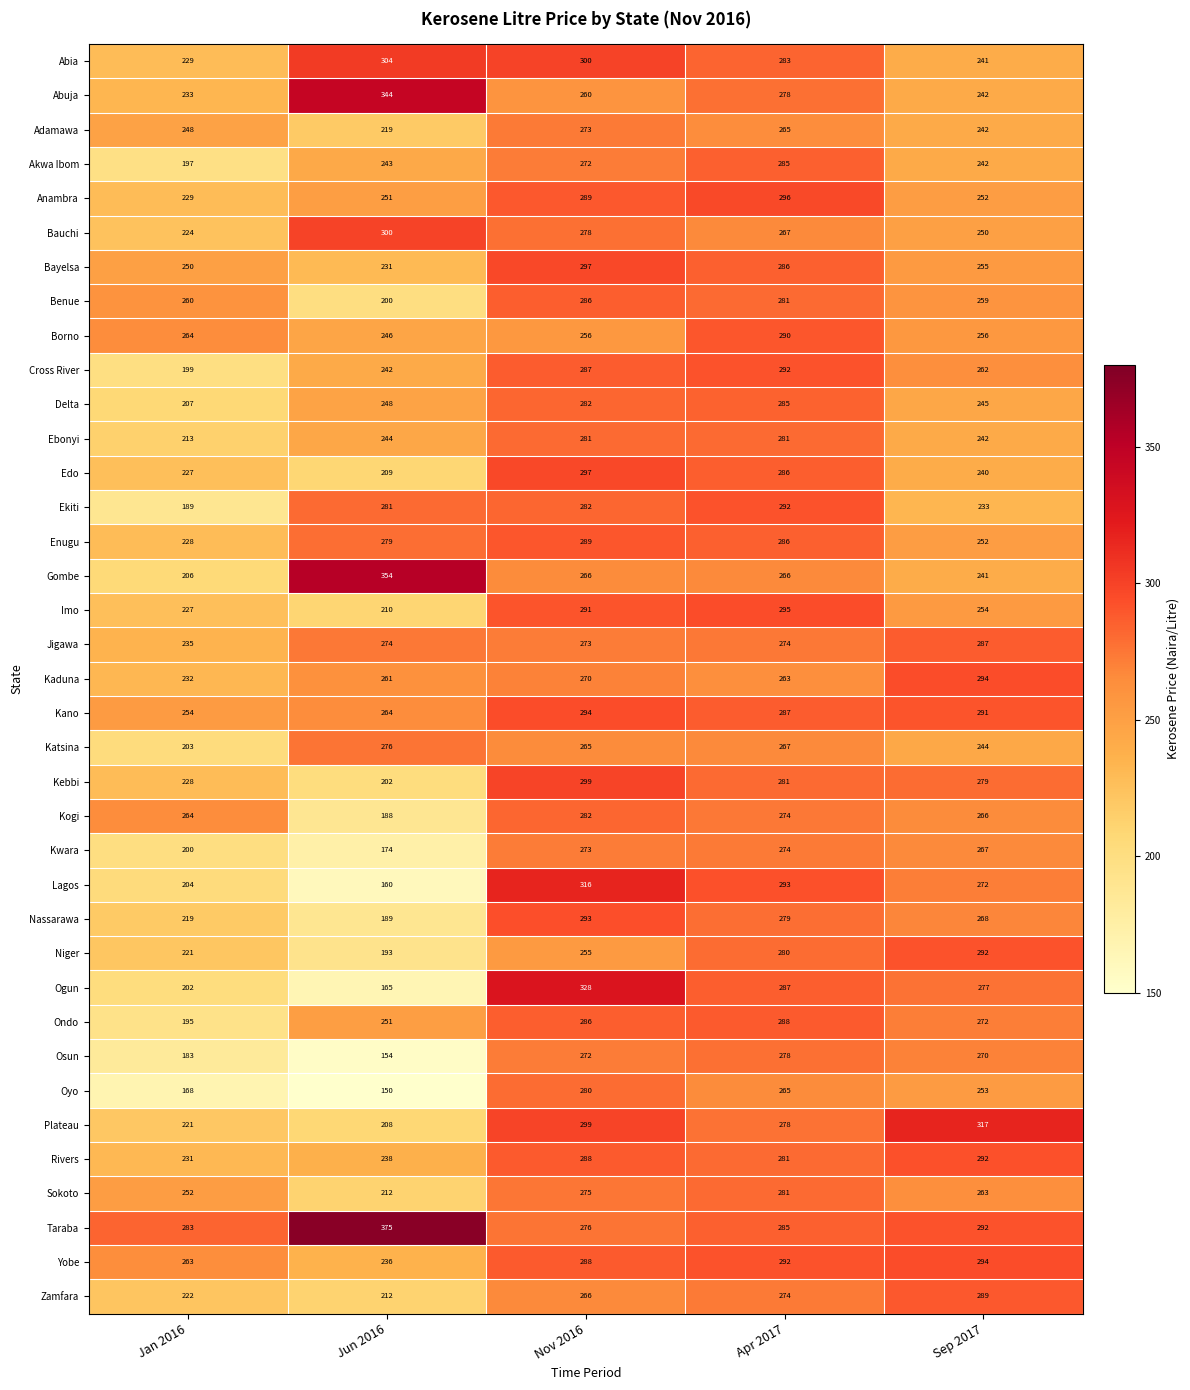

The value of Jigawa at Jan 2016 is 329. True or false?

False